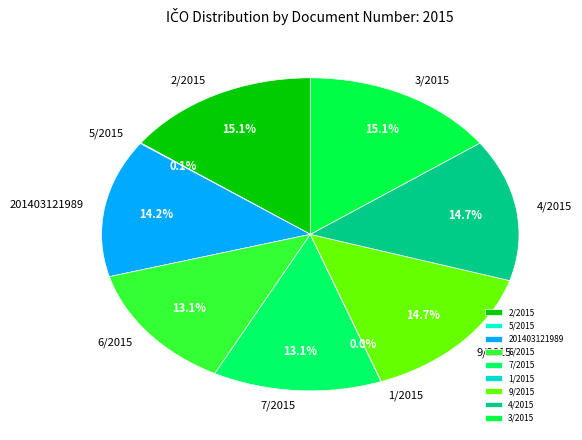

What is the ratio of the value at 2/2015 to the value at 6/2015?

1.2